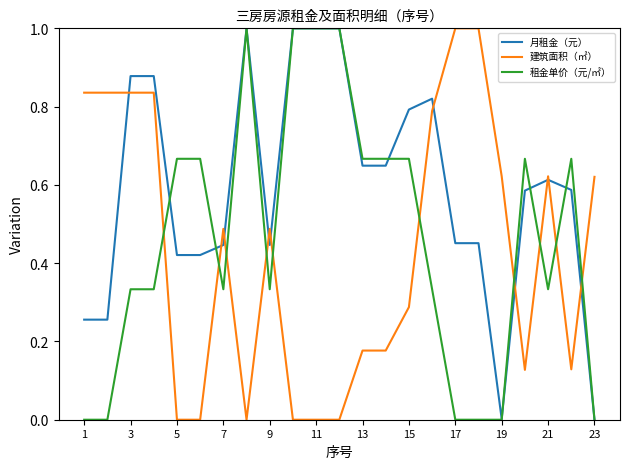

Which series has the largest total across all categories?

月租金（元）